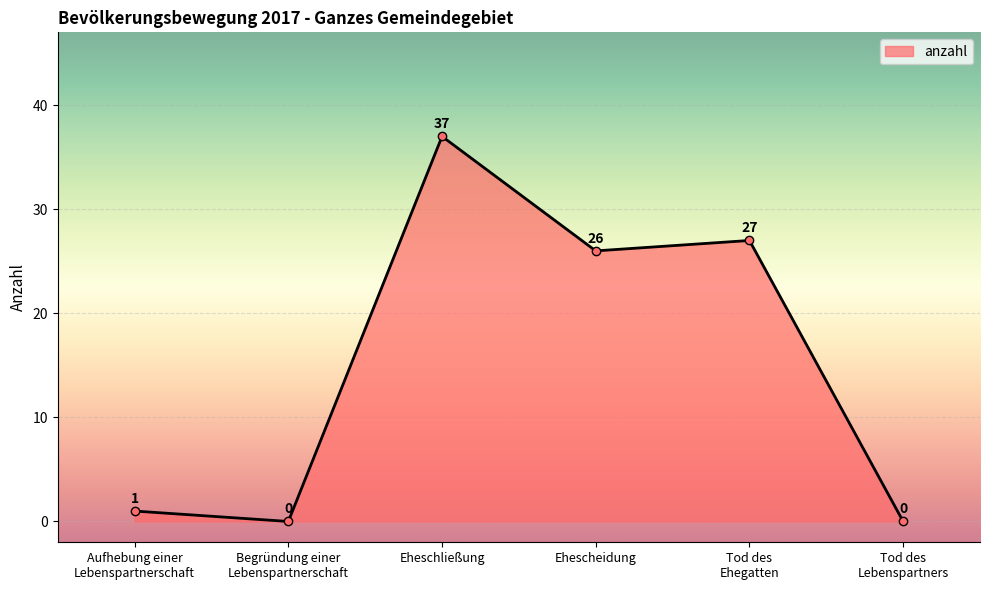

What is the average value?

15